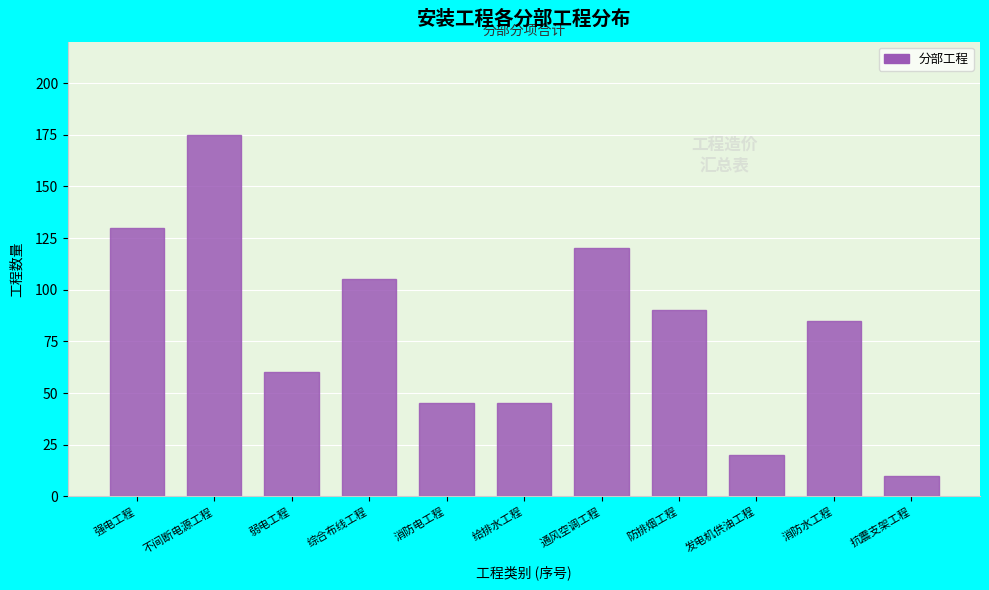

Reading left to right, what are all the values shown in this chart?

强电工程=130	不间断电源工程=175	弱电工程=60	综合布线工程=105	消防电工程=45	给排水工程=45	通风空调工程=120	防排烟工程=90	发电机供油工程=20	消防水工程=85	抗震支架工程=10